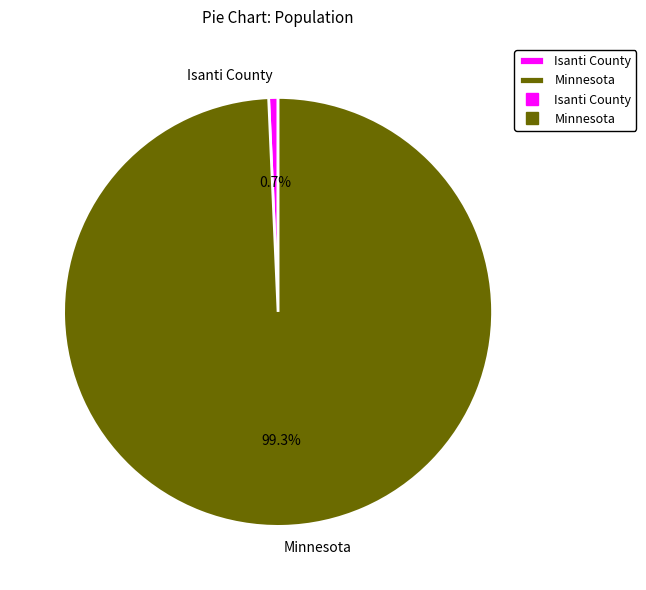

To the nearest percent, what is the combined percentage of Minnesota and Isanti County?

100%